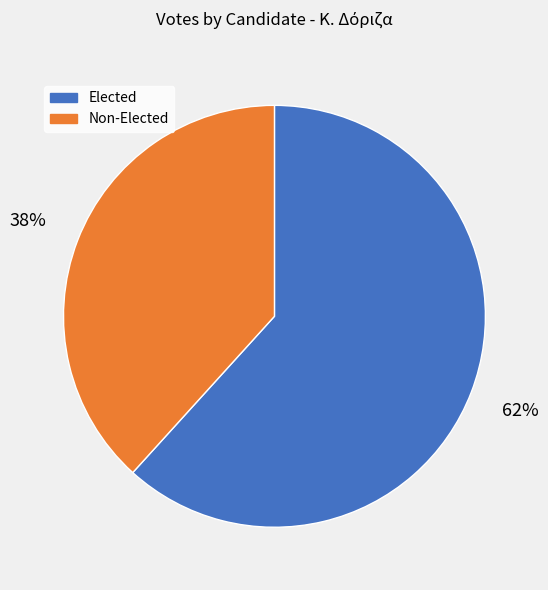

Rank the categories by value from highest to lowest.

Elected, Non-Elected